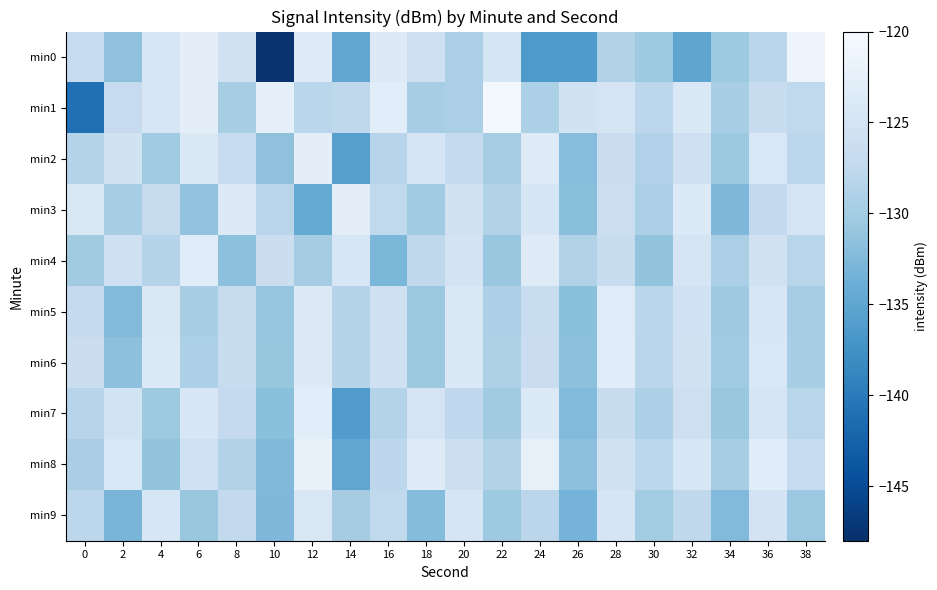

Which has a higher value, 6 or 36?

6